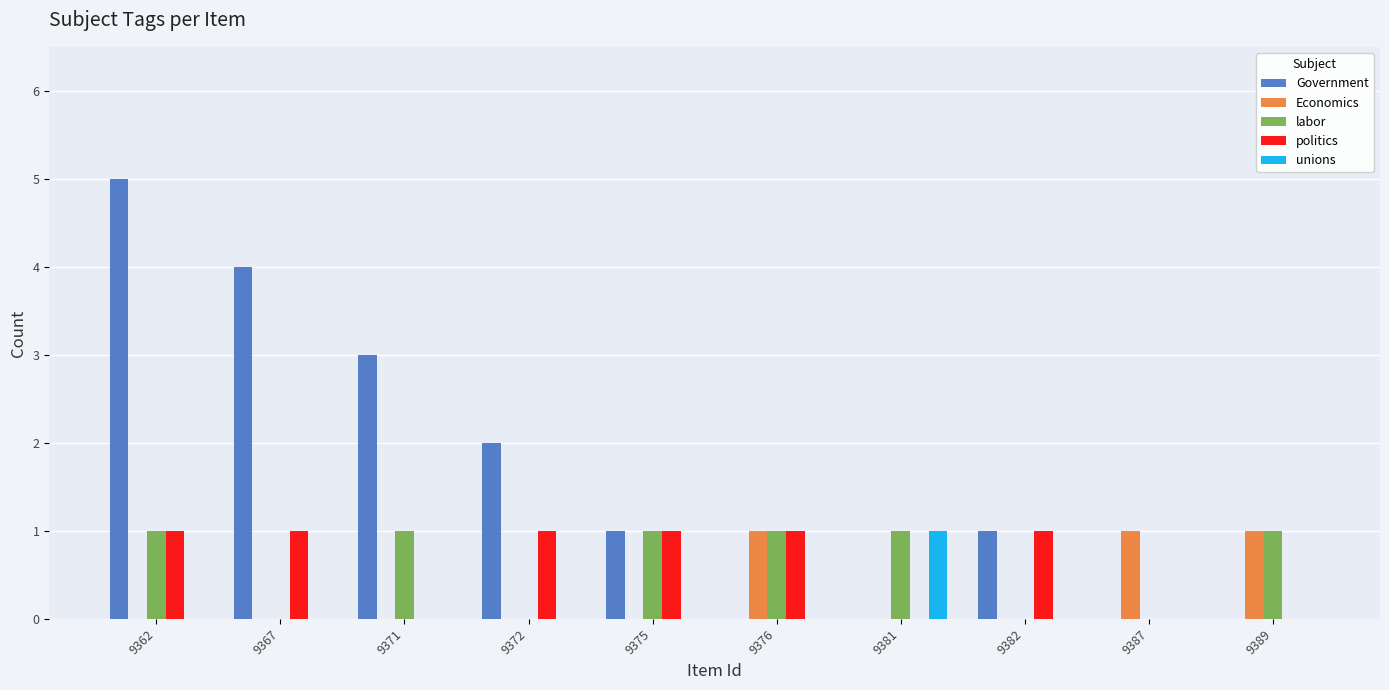

The value of labor at 9381 is 0. True or false?

False